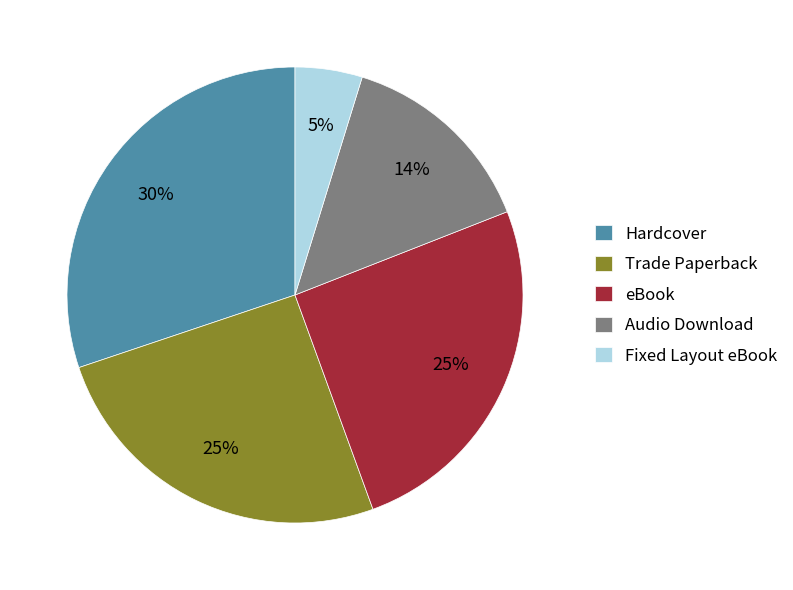

Do Trade Paperback and Audio Download together represent more than half of the pie?

No